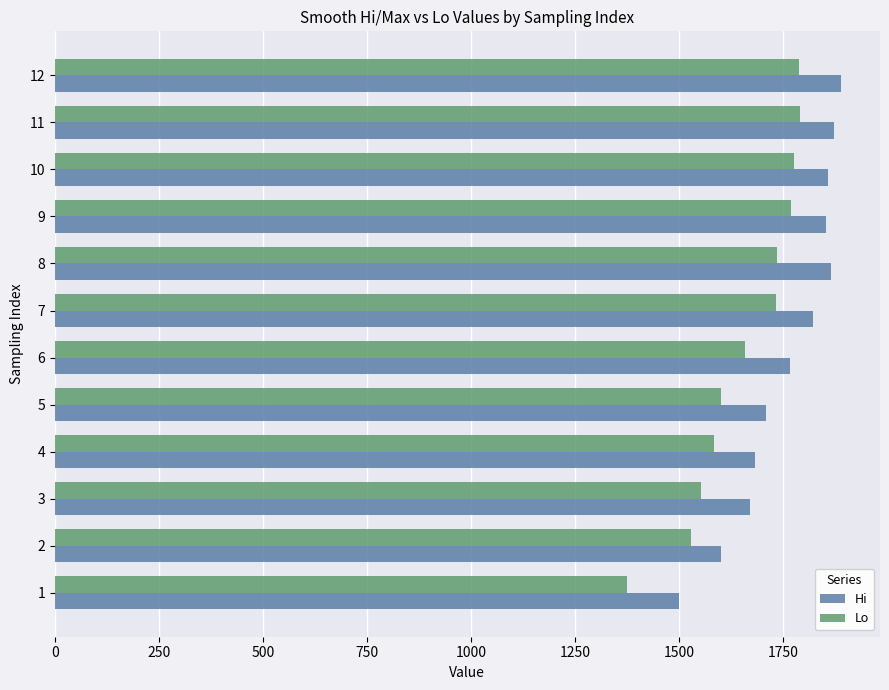

List the series in order of their overall mean, highest first.

Hi, Lo